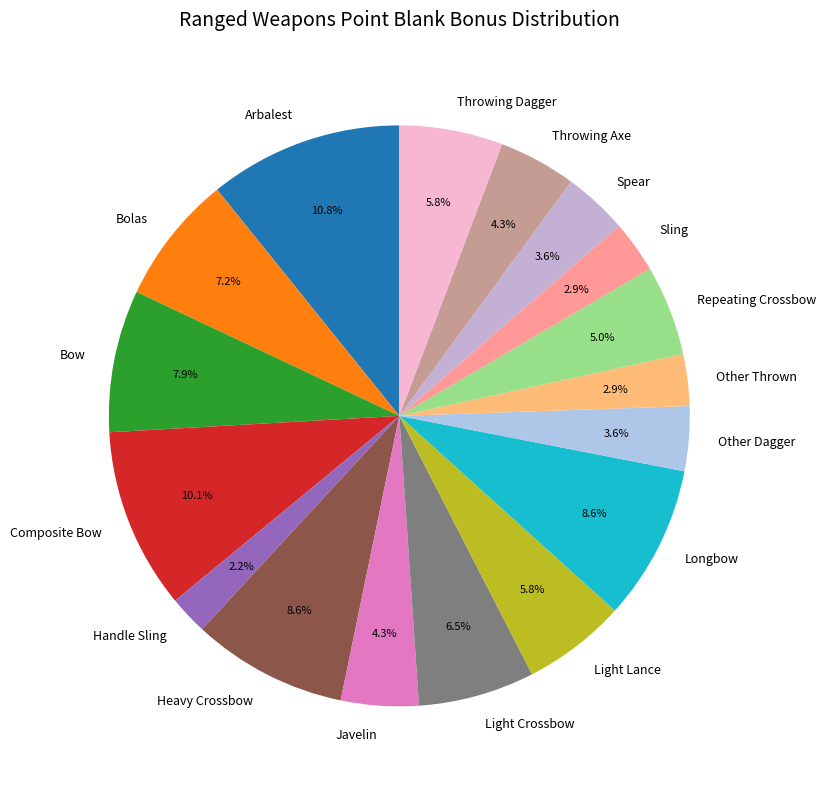

To the nearest percent, what percentage of the pie is Other Dagger?

4%